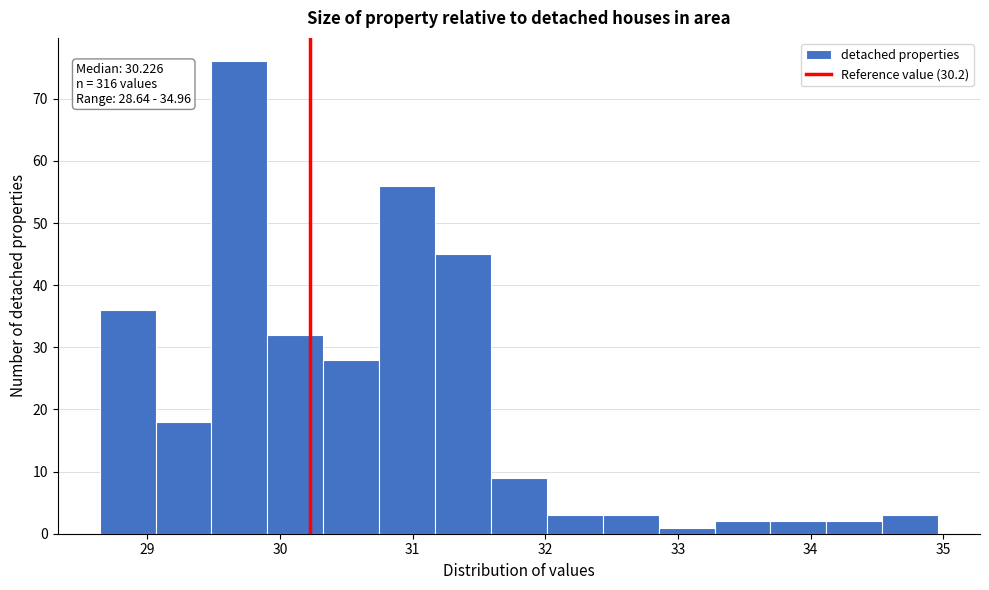

Which range on the x-axis has the tallest bar?

29.5 to 29.9